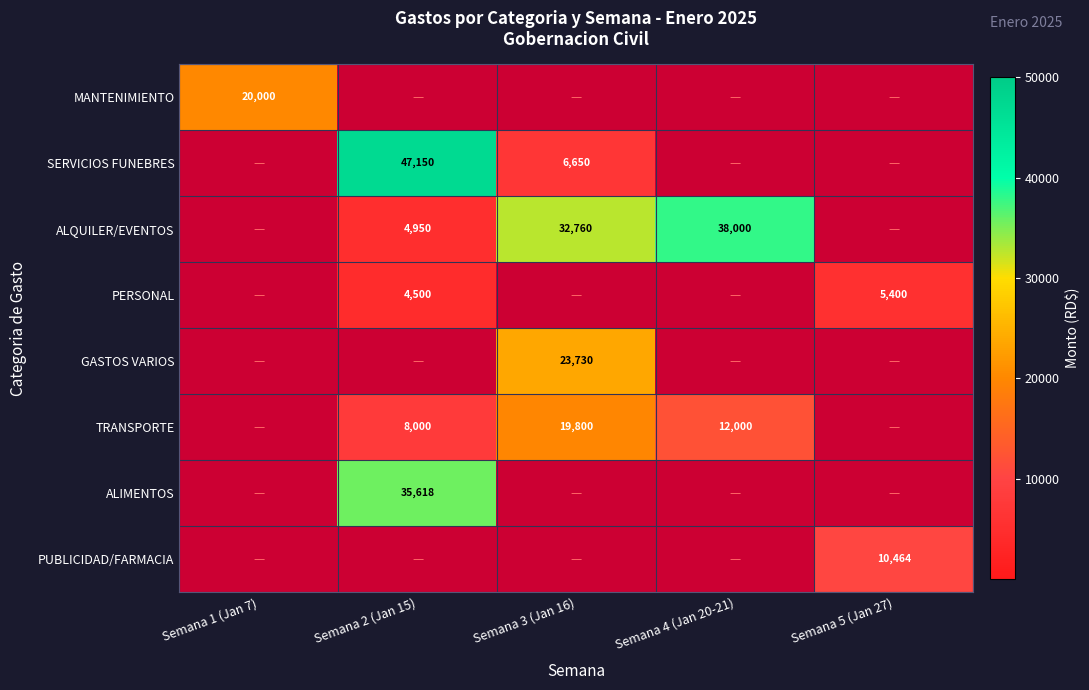

The ALQUILER/EVENTOS series shows 4950 at Semana 2 (Jan 15). True or false?

True